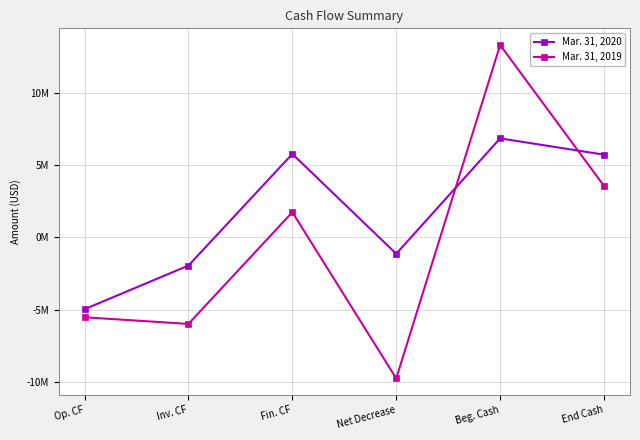

How many values in Mar. 31, 2019 are above zero?

3